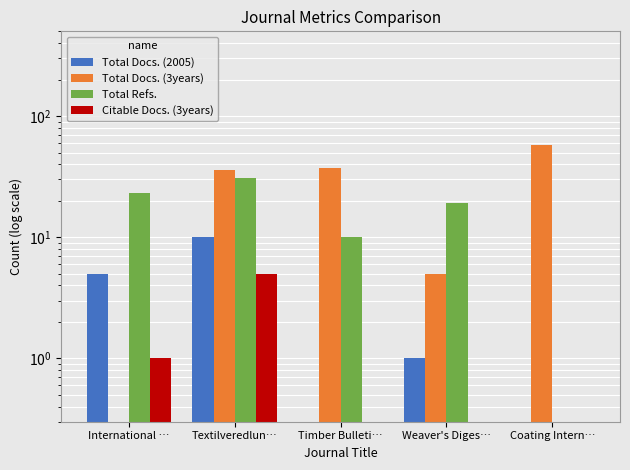

How many data points in Total Docs. (2005) are above 1?

2